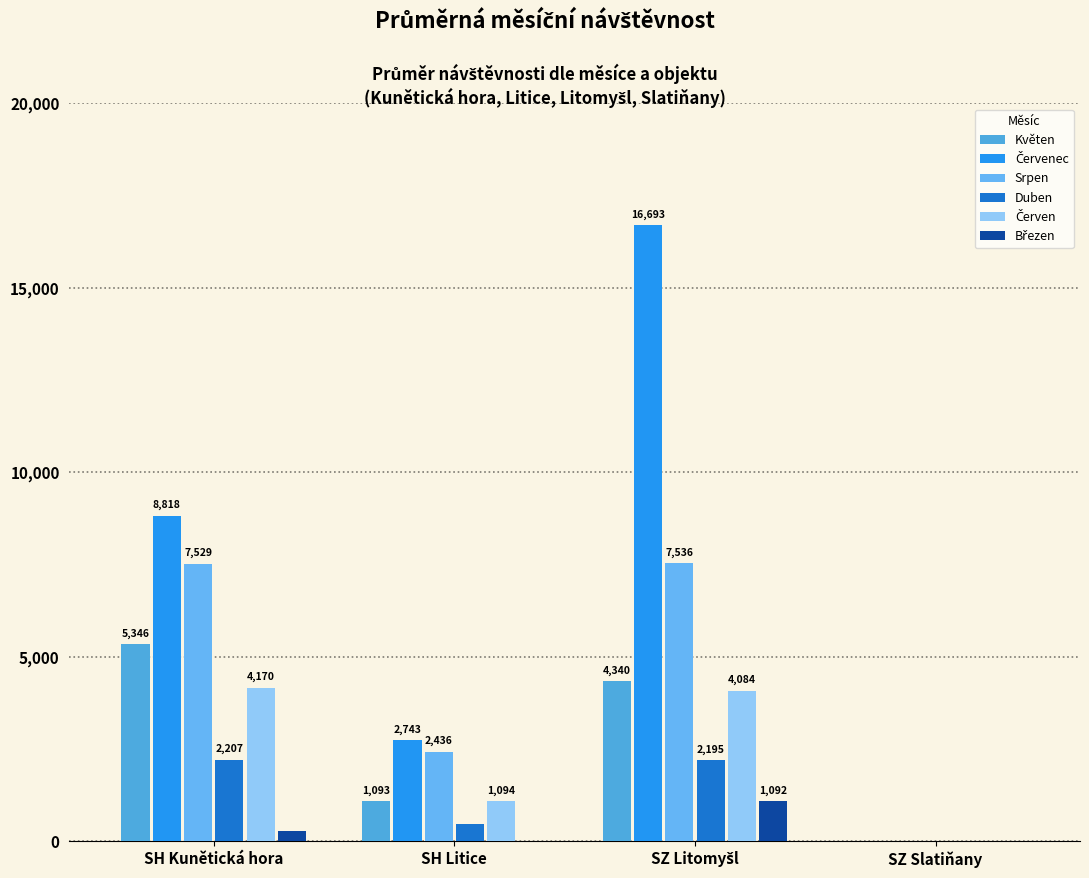

How many categories are shown in the chart?

4